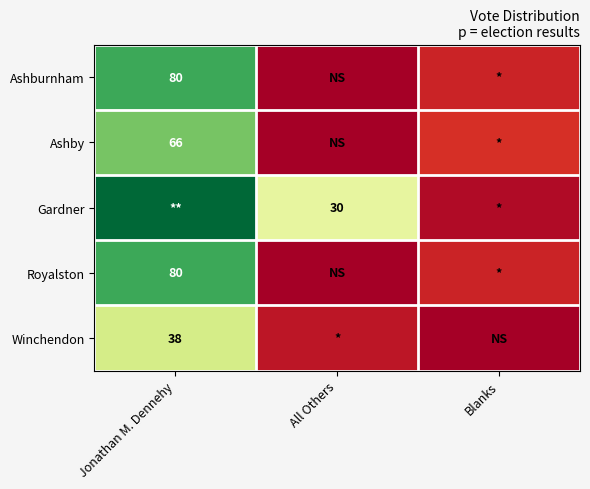

The Gardner series shows 53 at All Others. True or false?

False